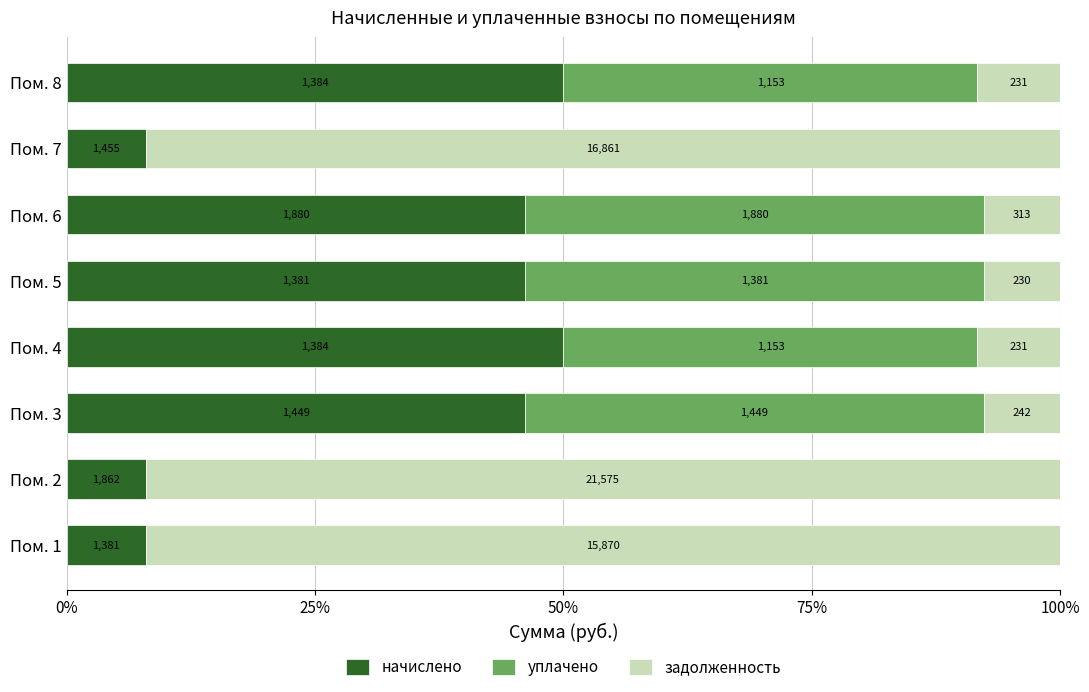

What are all the series names shown in the legend?

начислено, уплачено, задолженность